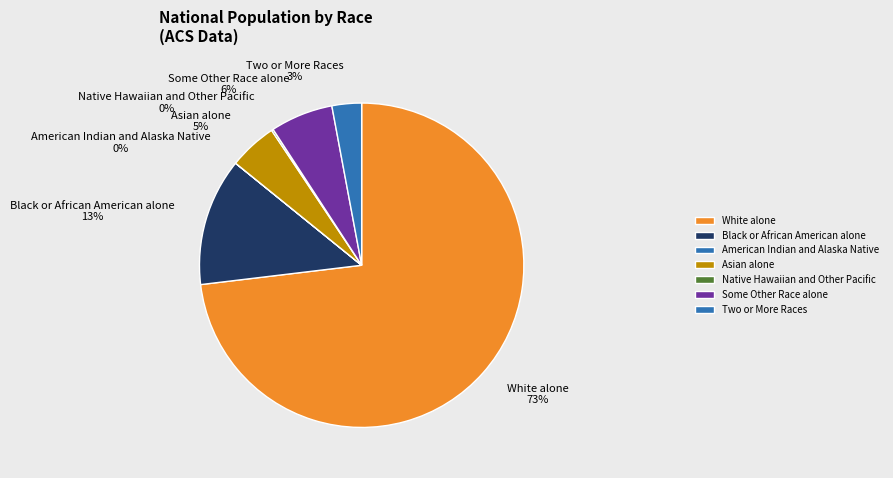

To the nearest percent, what is the average slice percentage?

14%